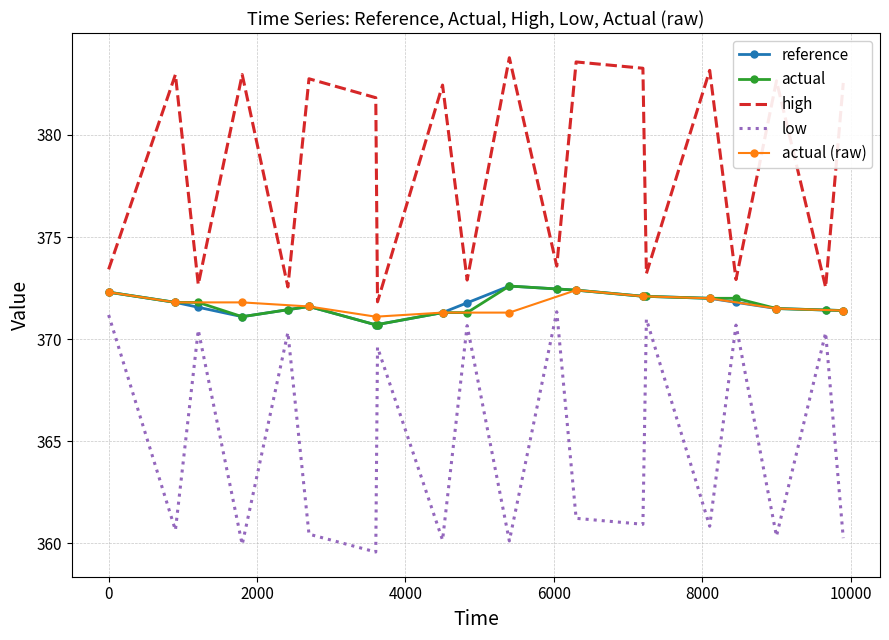

True or false: low and actual intersect in this chart.

False